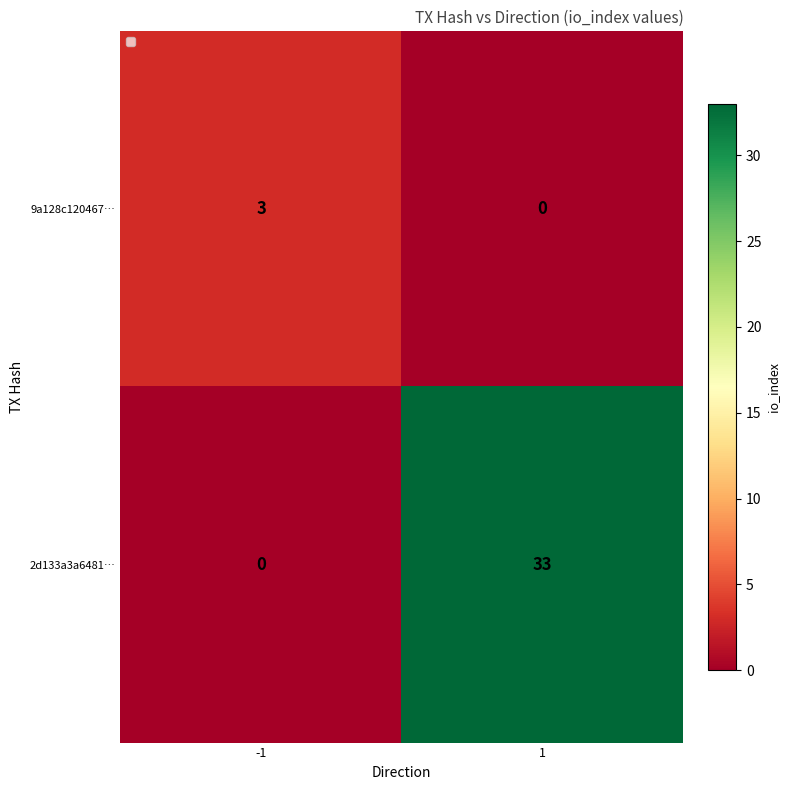

Rank the series by their maximum value, from lowest to highest.

9a128c120467…, 2d133a3a6481…